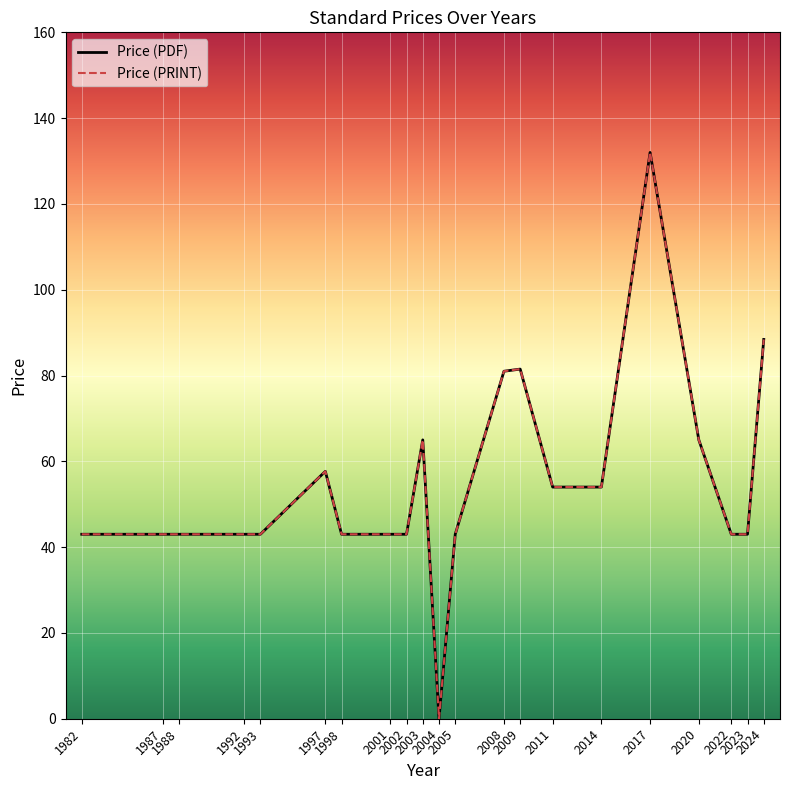

What is the average value of the Price (PRINT) series?

54.8